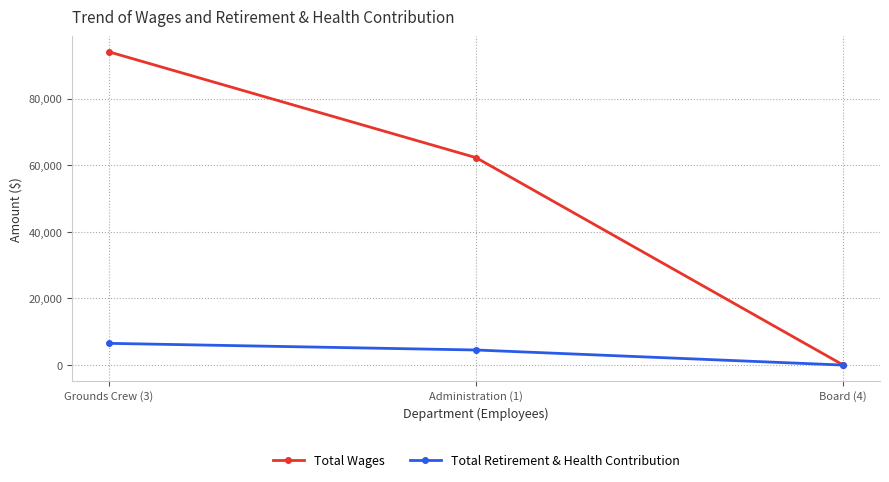

The value of Total Wages at Grounds Crew (3) is 164992. True or false?

False